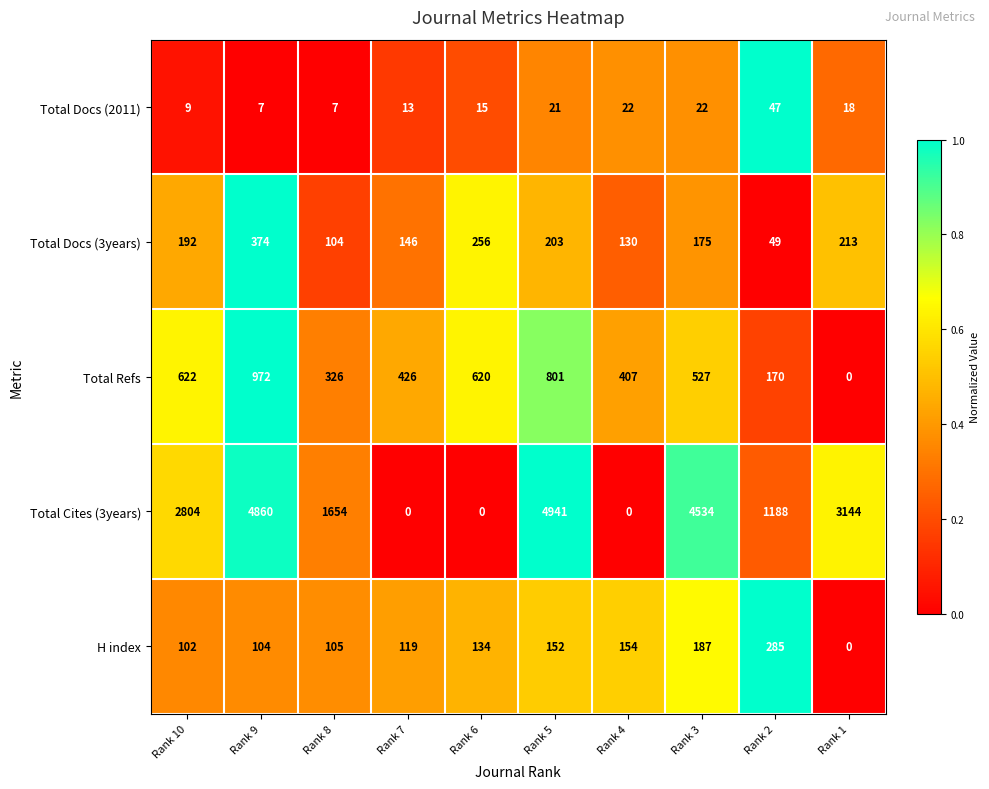

What is the sum of all H index values?

1342